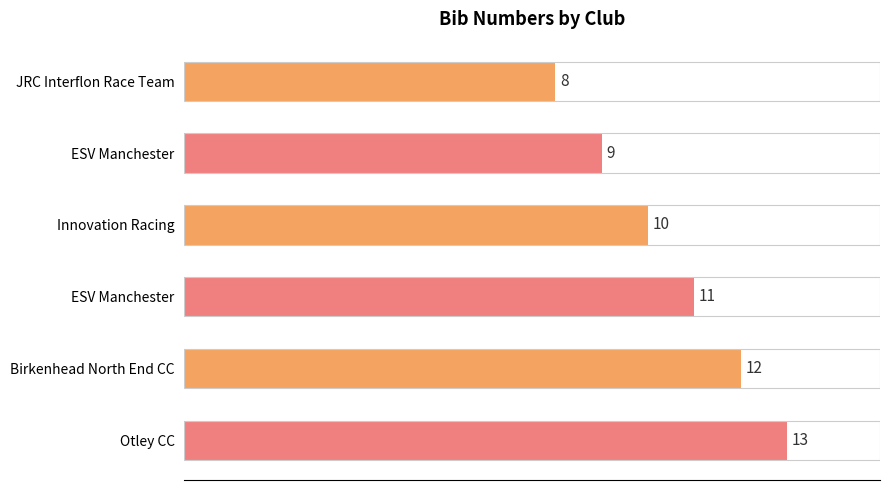

How many bars are there in total?

6